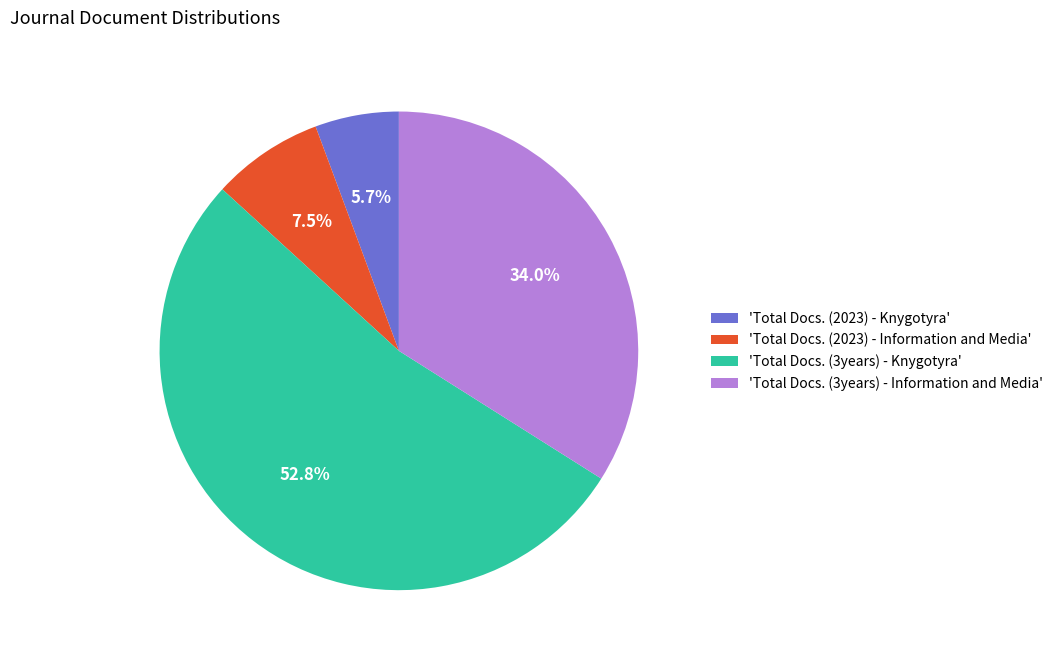

What is the smallest slice in the pie chart?

'Total Docs. (2023) - Knygotyra'